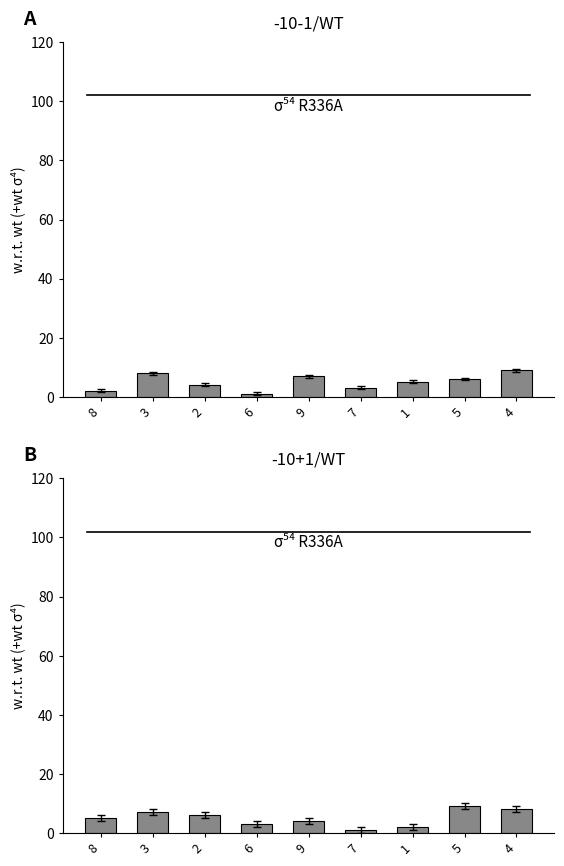

Are the bars grouped side by side (vs. stacked)?

Yes